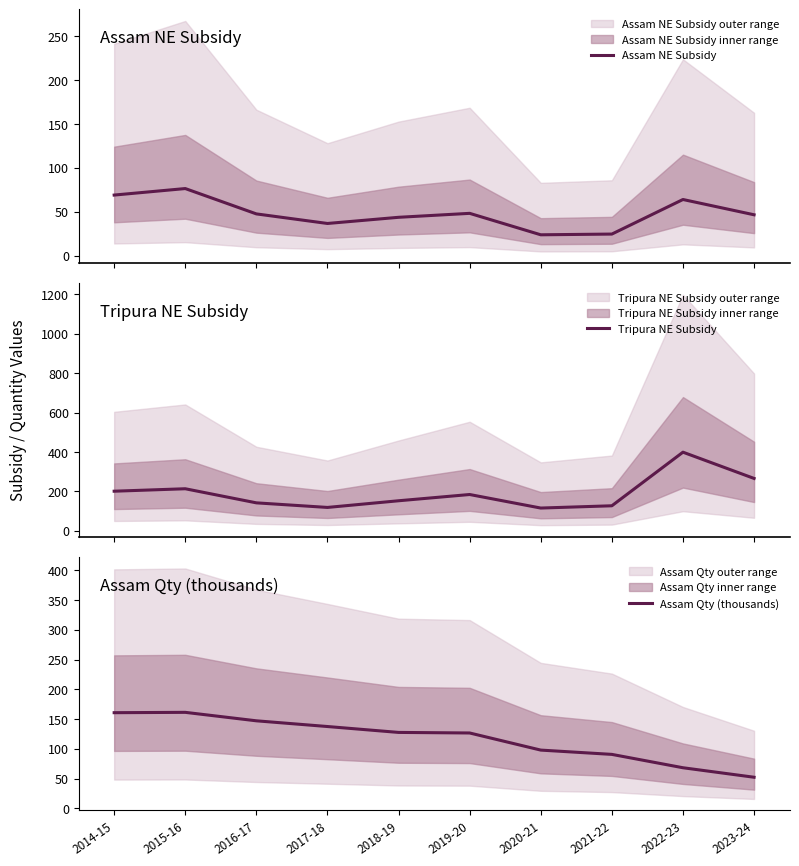

Which series changed the most between 2018-19 and 2019-20?

Tripura NE Subsidy